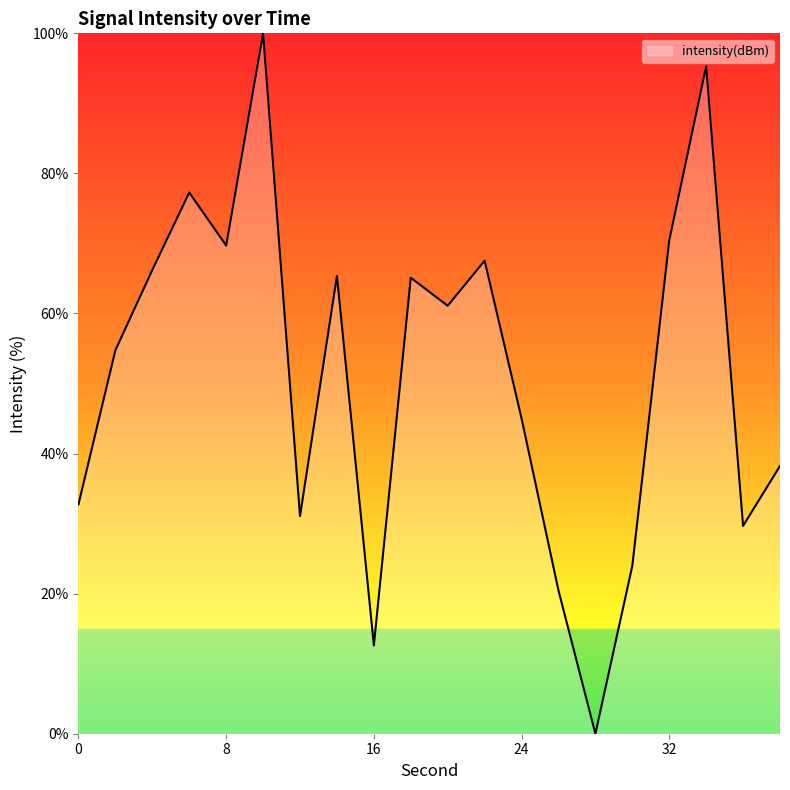

What is the greatest value displayed?

100.0